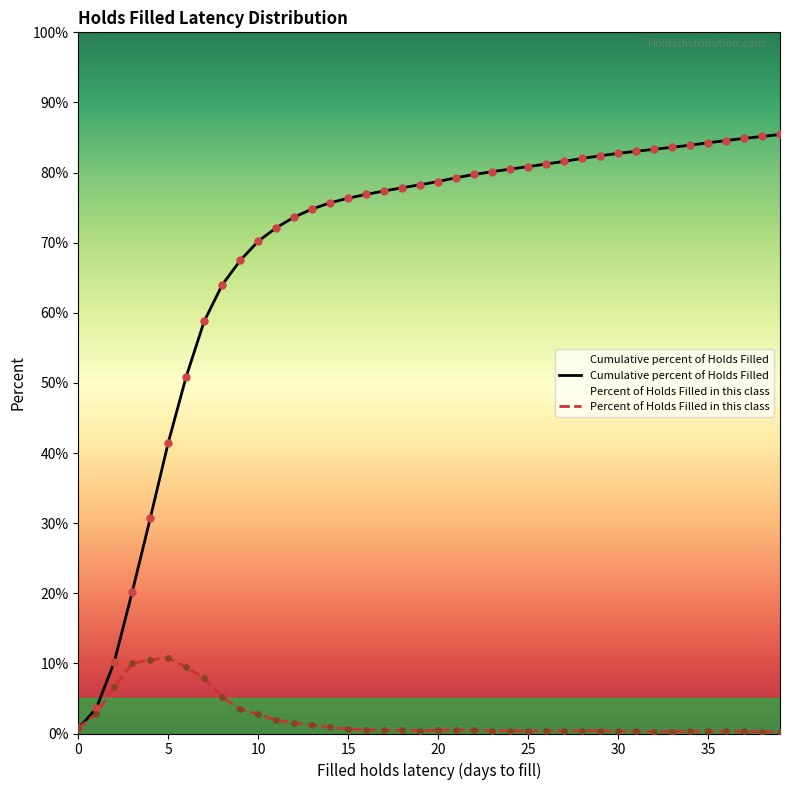

At how many categories does at least one series exceed 32?

35